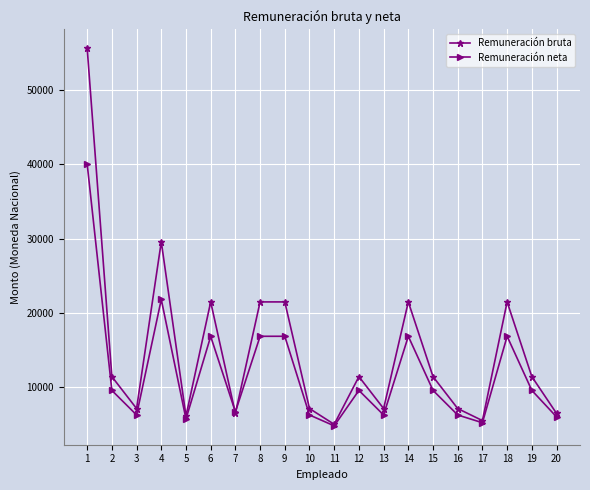

In Remuneración neta, how many points are lower than both neighbors (excluding endpoints)?

6